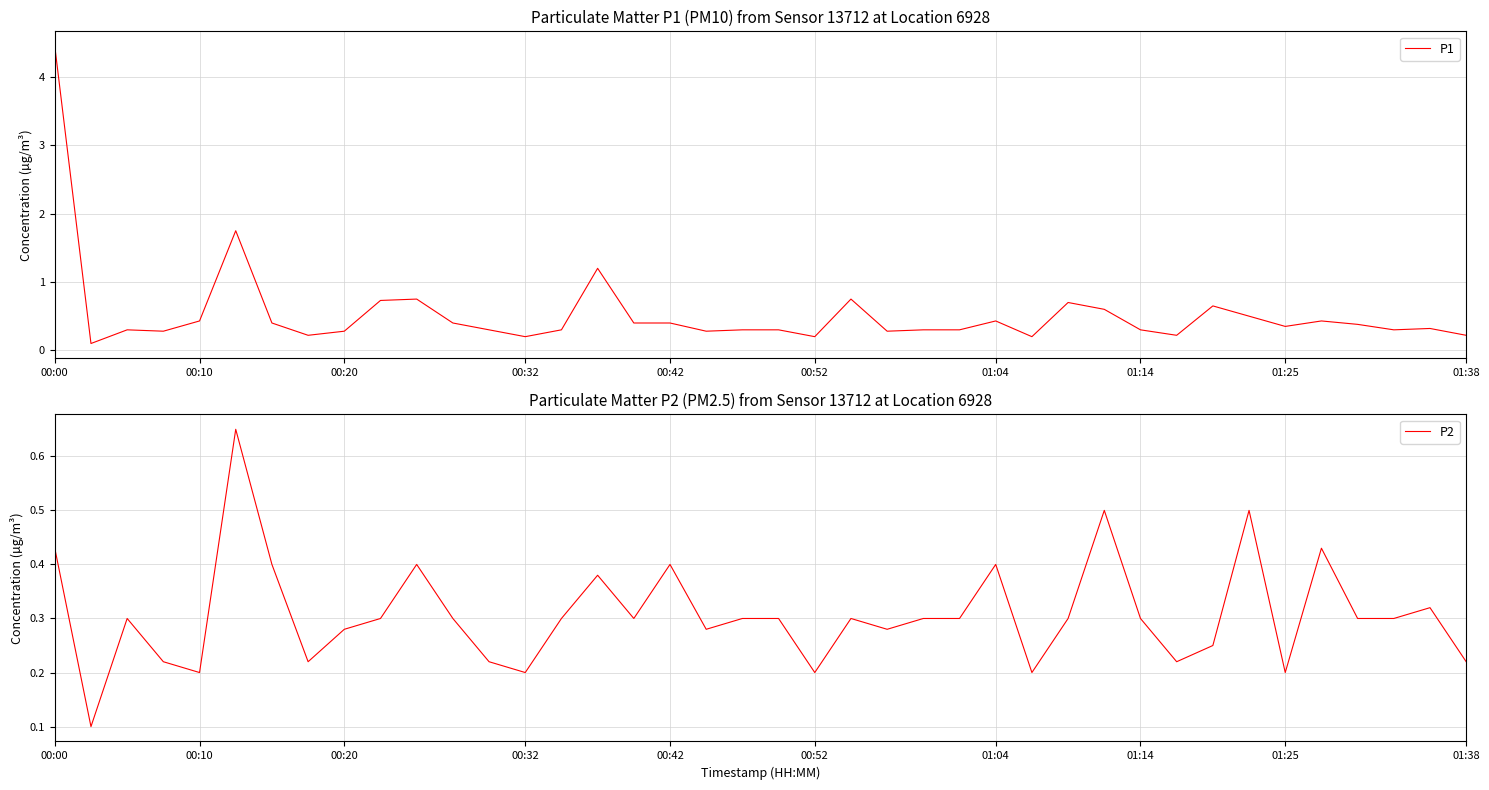

At which category does the chart reach its peak across all series?

00:00